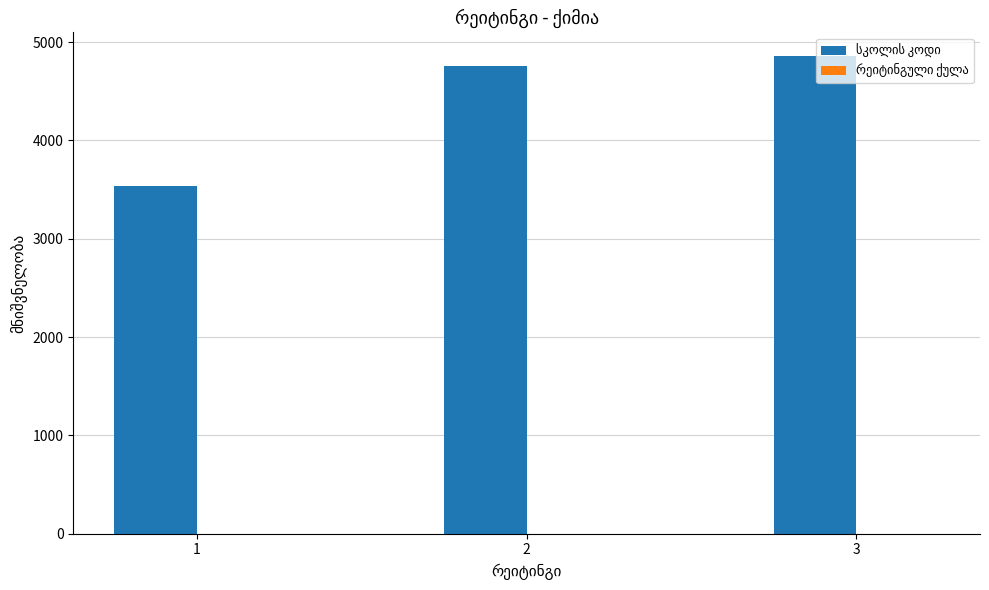

What is the minimum value shown in the chart?

0.2